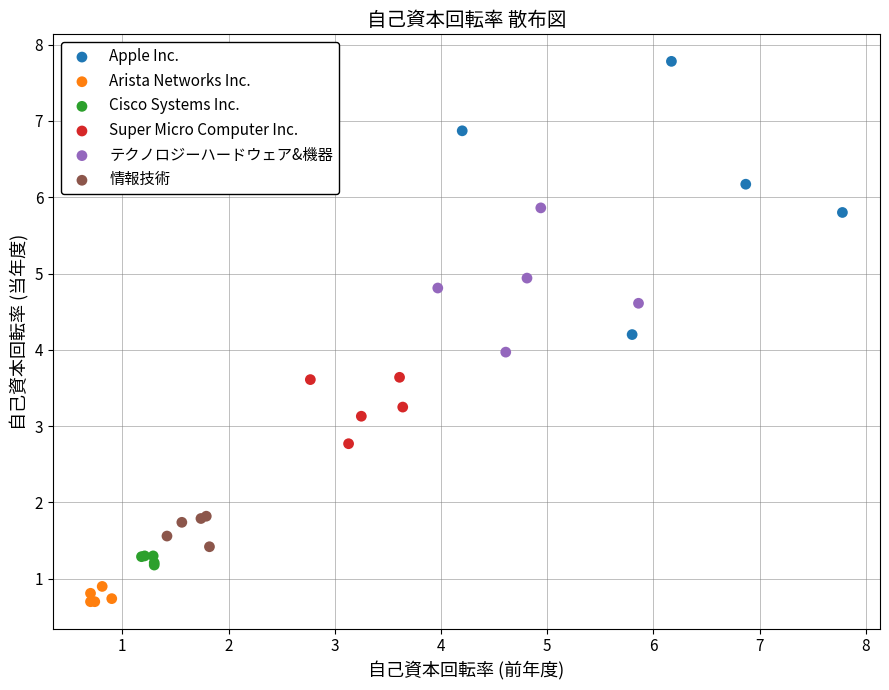

Which series reaches the maximum Y coordinate?

Apple Inc.